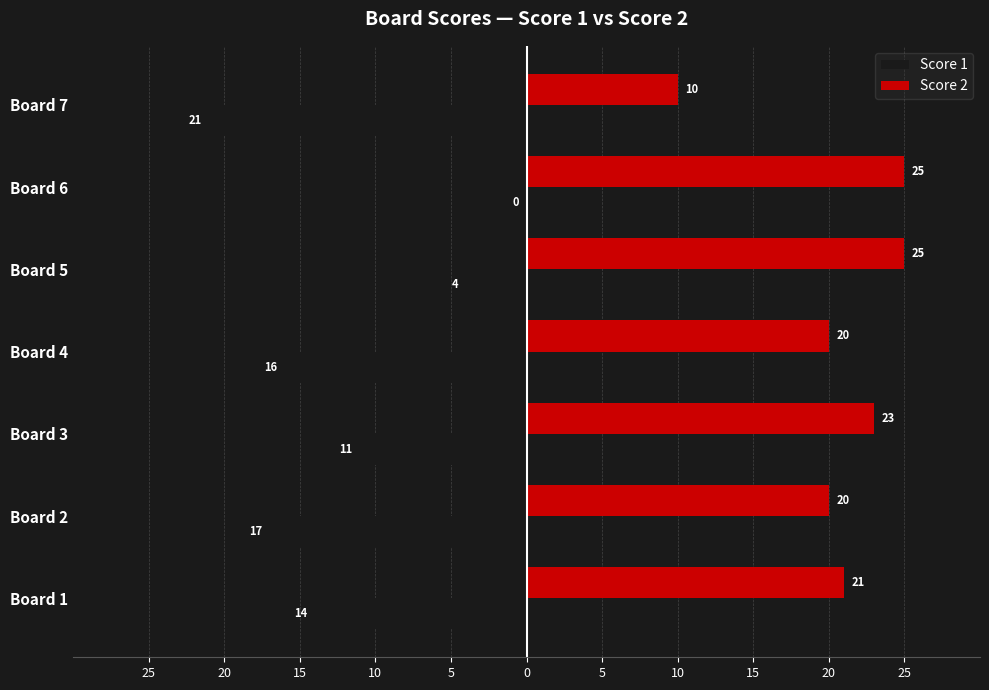

What are all the series names shown in the legend?

Score 1, Score 2